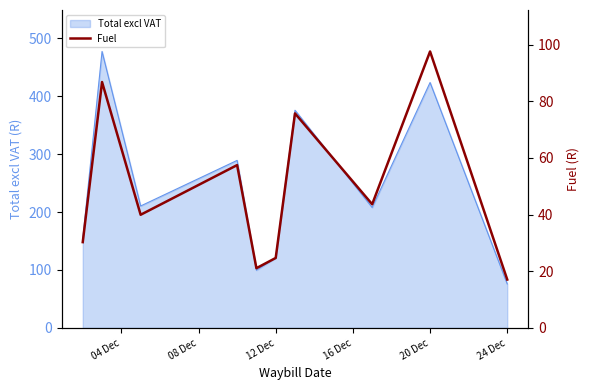

What is the minimum value for Total excl VAT?

76.0